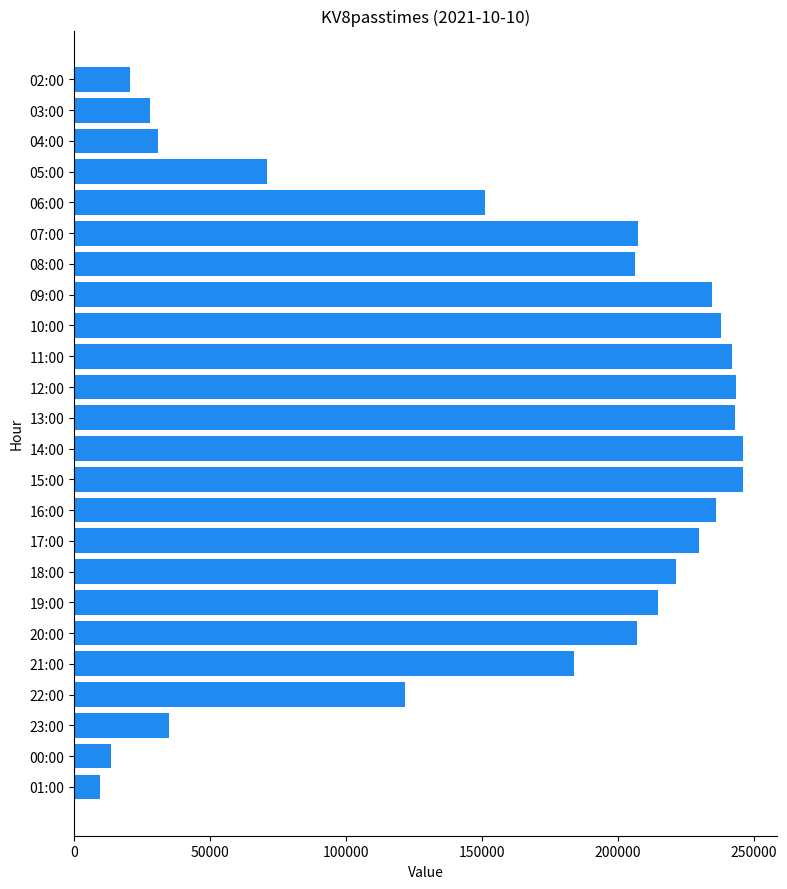

Are the bars horizontal?

Yes